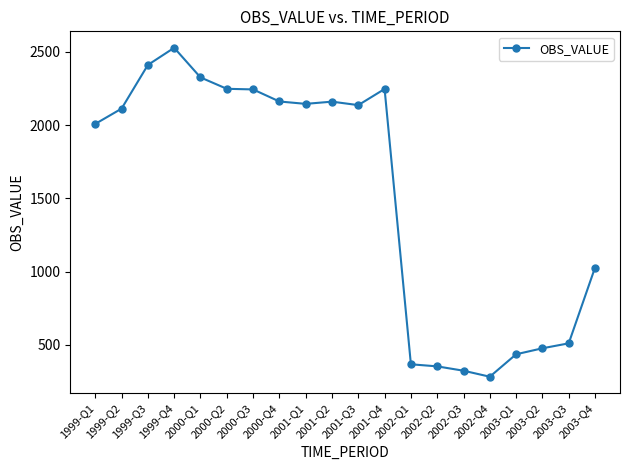

At which label does the data first exceed 2135?

1999-Q3